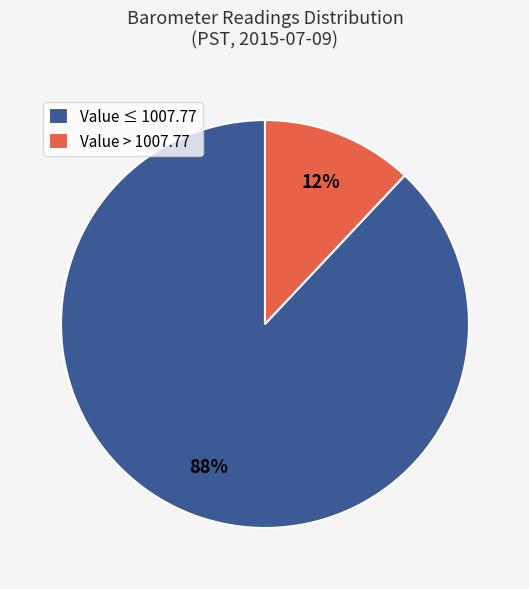

Which has a higher value, Value ≤ 1007.77 or Value > 1007.77?

Value ≤ 1007.77